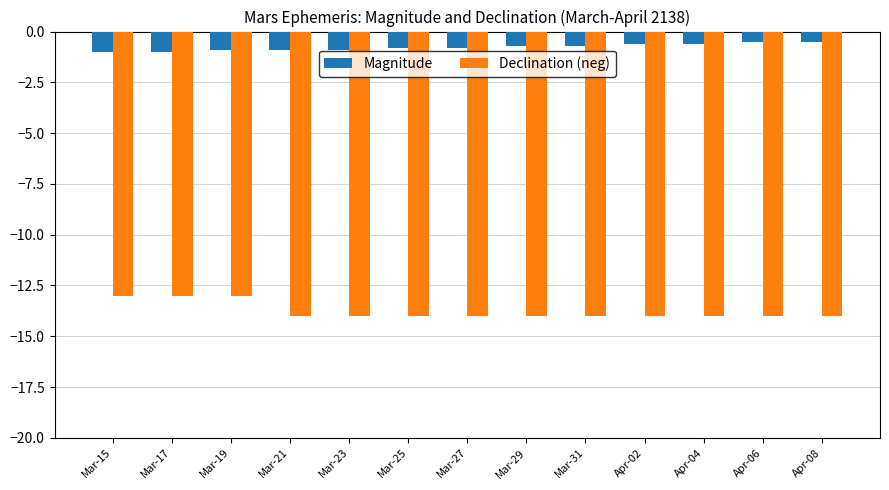

What is the lowest value of the Magnitude series?

-1.0